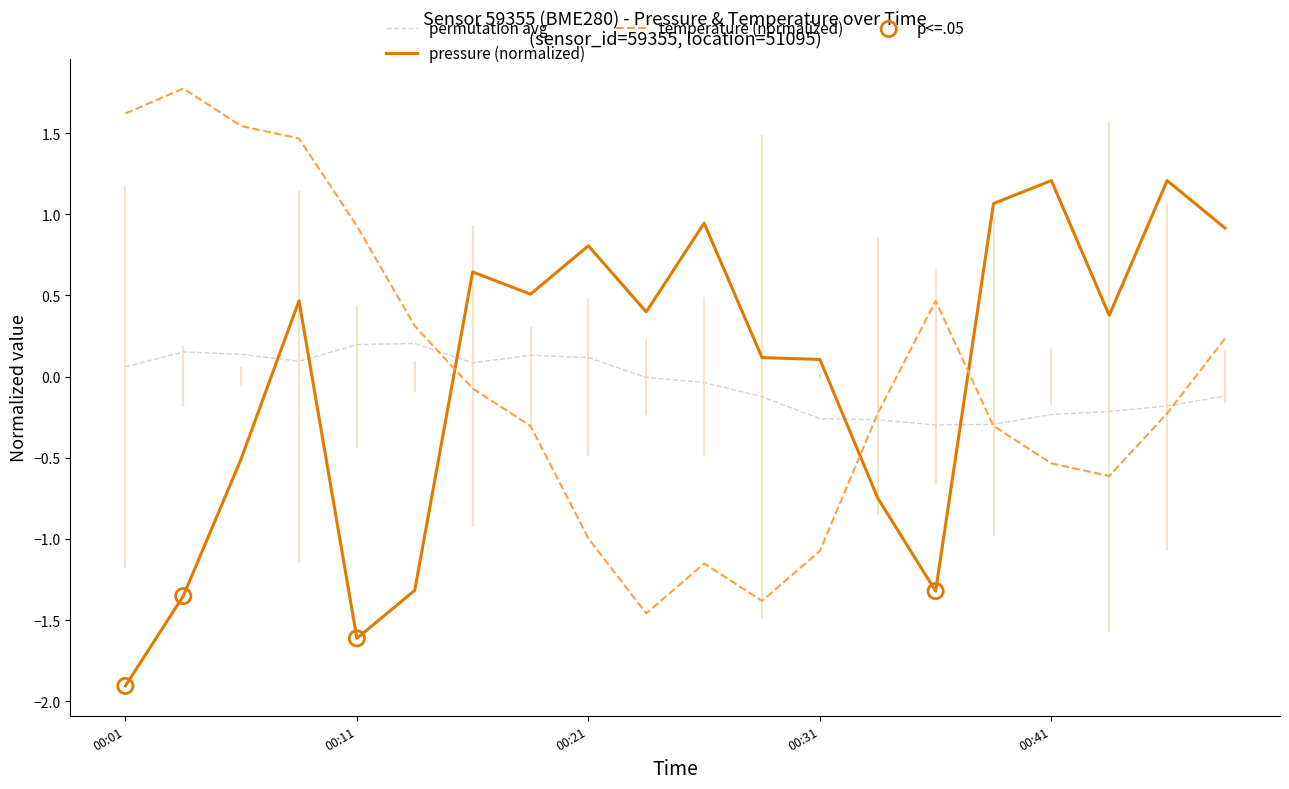

How many intersections are there between pressure (normalized) and permutation avg?

5